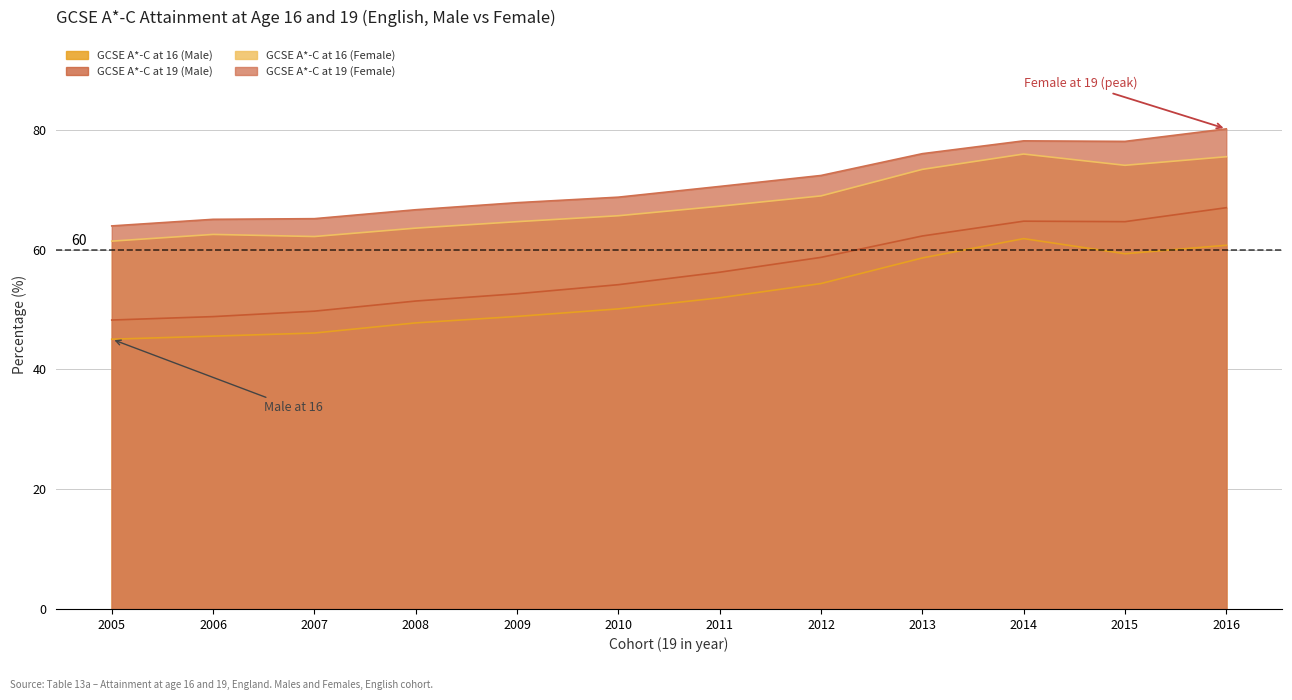

What is the difference between the second highest and minimum values in the GCSE A*-C at 16 (Male) series?

15.7